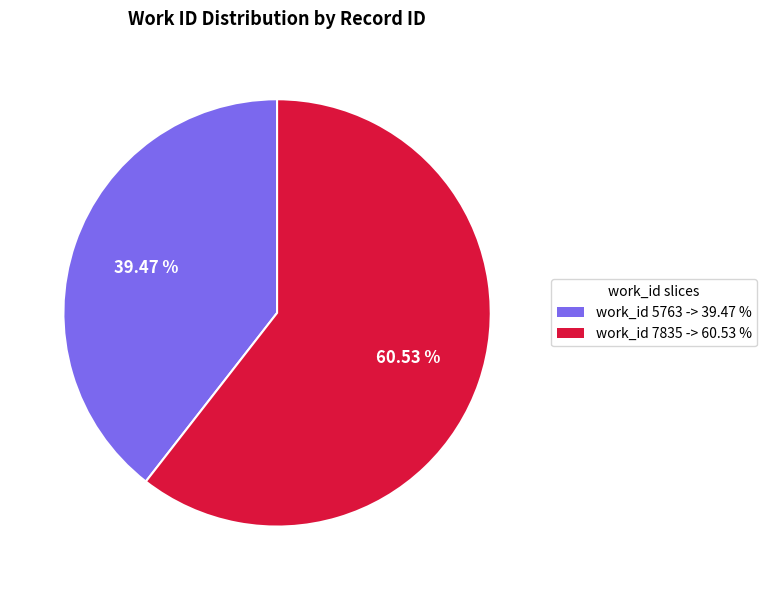

Which category has the smallest portion of the pie?

work_id 5763 -> 39.47 %